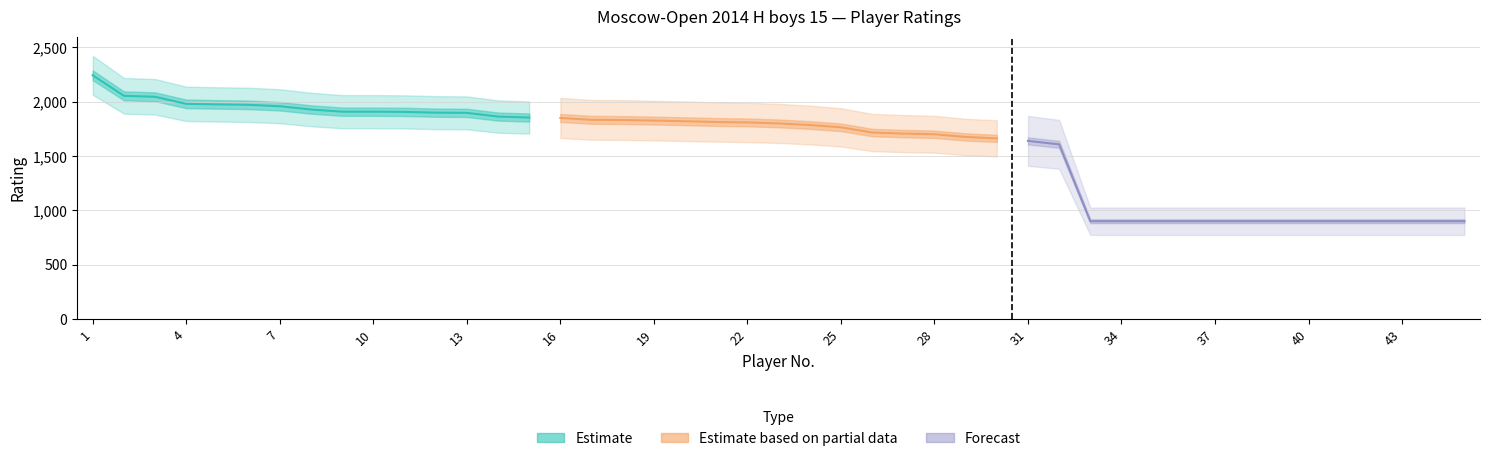

Between 7 and 31, which is larger?

7